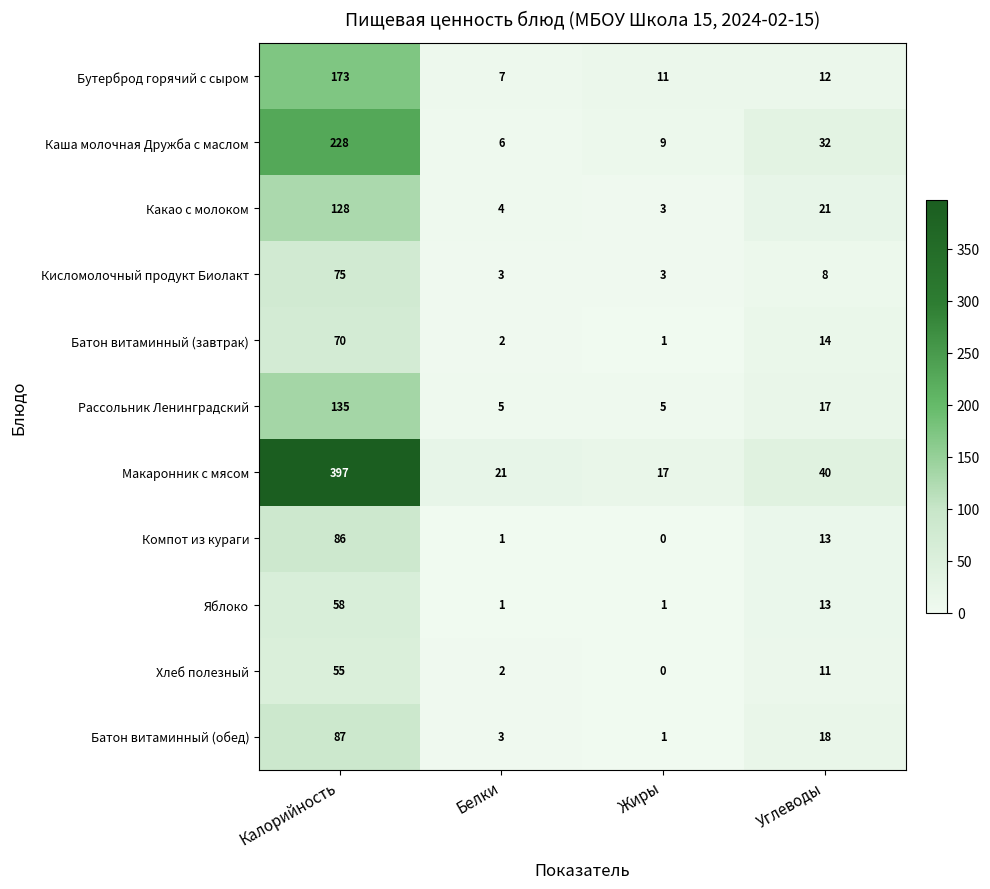

At how many categories does at least one series exceed 196?

1